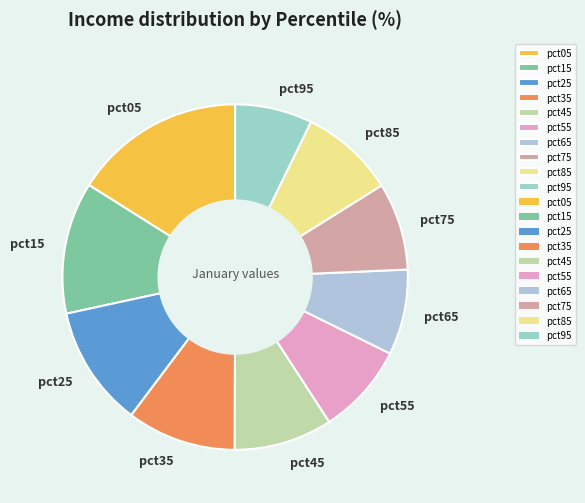

Is it true that pct15 is 17% of the pie?

False